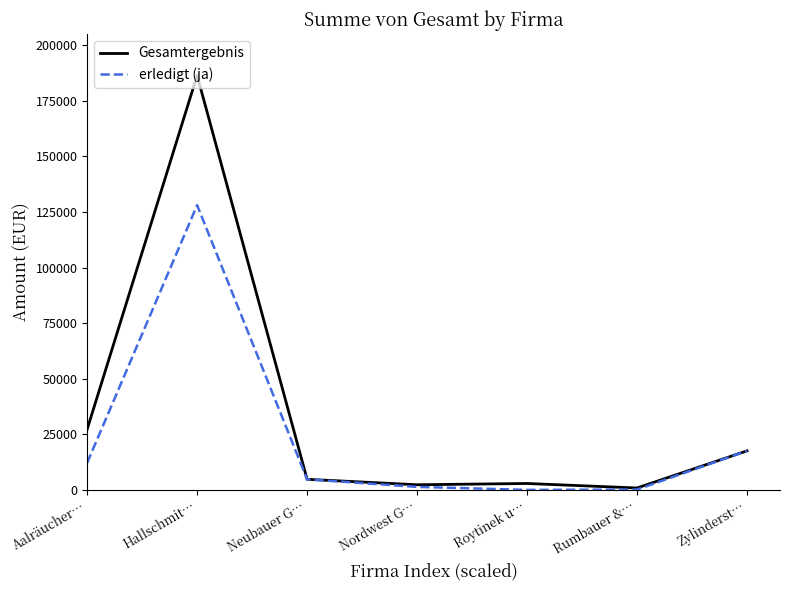

The erledigt (ja) series shows 18609.7 at Aalräucher…. True or false?

False